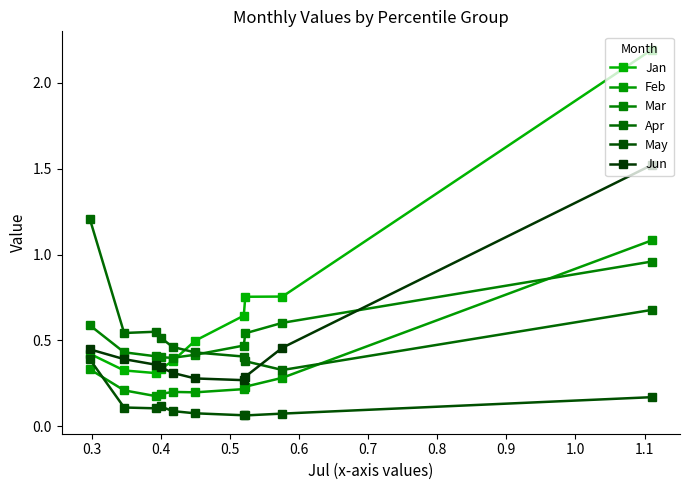

How many lines are shown in the chart?

6